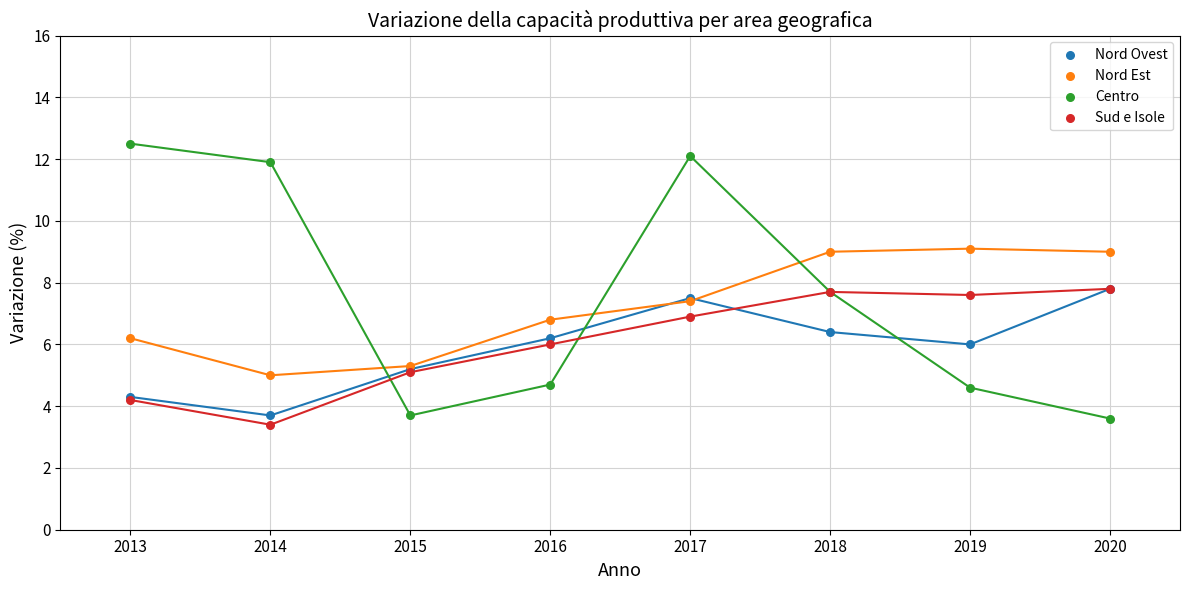

Which series reaches the minimum Y coordinate?

Sud e Isole